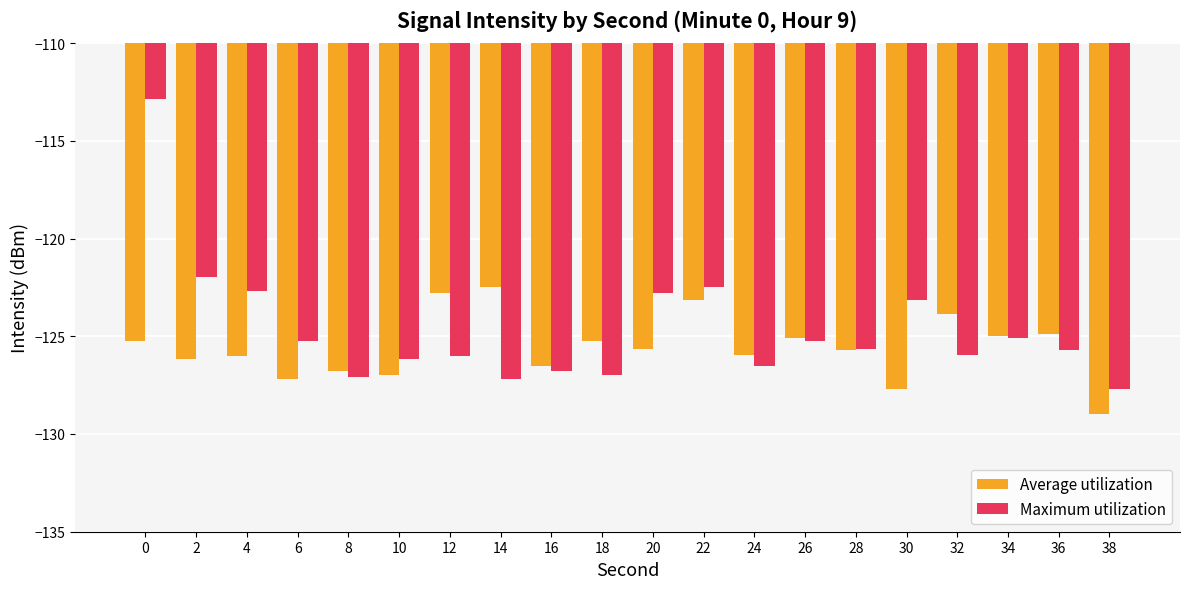

Which category has the lowest value in the Average utilization series?

38